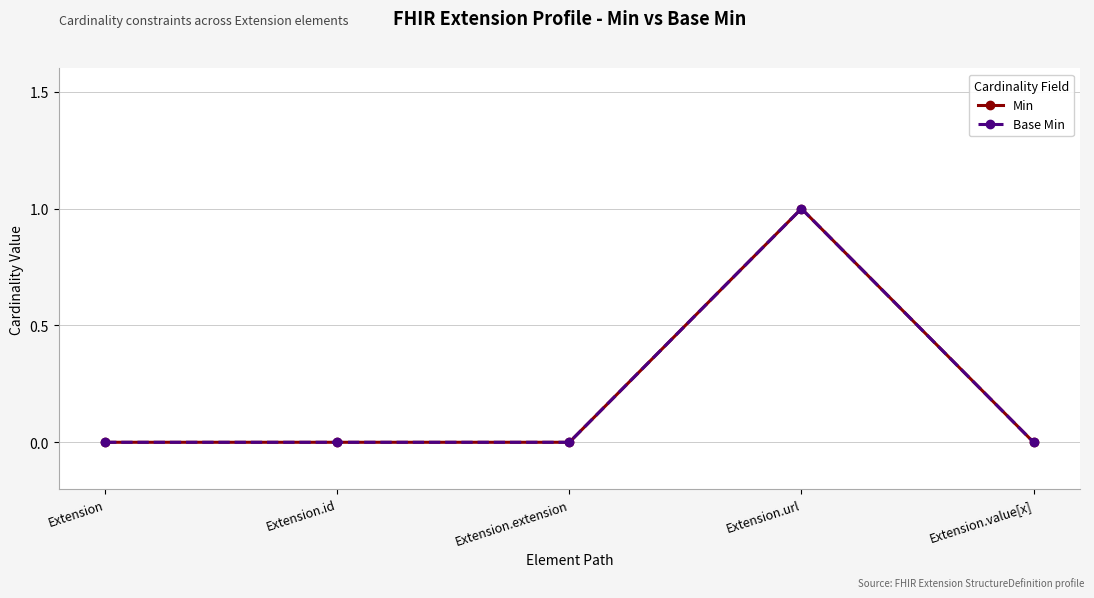

How many lines are shown in the chart?

2